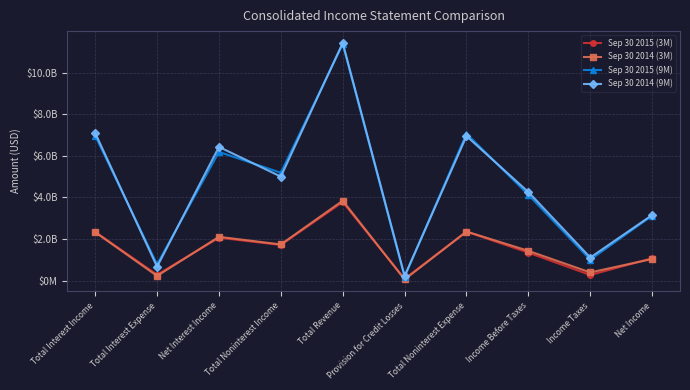

What is the label of the 1st point from the right?

Net Income